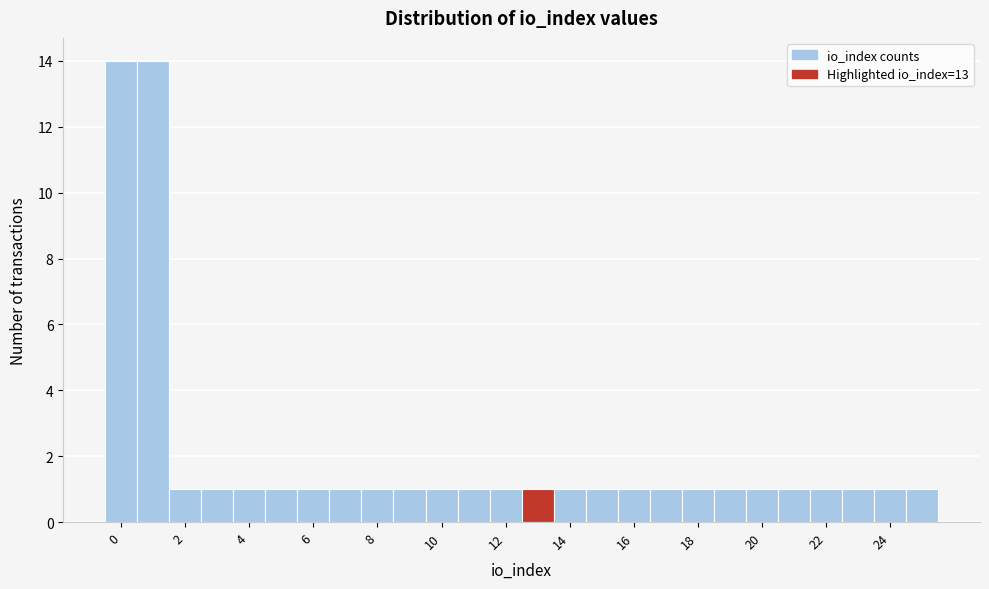

Reading left to right, transcribe this chart: for each bar, give the range it covers on the x-axis and its height. Neither the bar edges nor the heights are printed on the chart, so give them approximately, as read against the axes.

-0.5 to 0.5: 14
0.5 to 1.5: 14
1.5 to 2.5: 1
2.5 to 3.5: 1
3.5 to 4.5: 1
4.5 to 5.5: 1
5.5 to 6.5: 1
6.5 to 7.5: 1
7.5 to 8.5: 1
8.5 to 9.5: 1
9.5 to 10.5: 1
10.5 to 11.5: 1
11.5 to 12.5: 1
12.5 to 13.5: 1
13.5 to 14.5: 1
14.5 to 15.5: 1
15.5 to 16.5: 1
16.5 to 17.5: 1
17.5 to 18.5: 1
18.5 to 19.5: 1
19.5 to 20.5: 1
20.5 to 21.5: 1
21.5 to 22.5: 1
22.5 to 23.5: 1
23.5 to 24.5: 1
24.5 to 25.5: 1